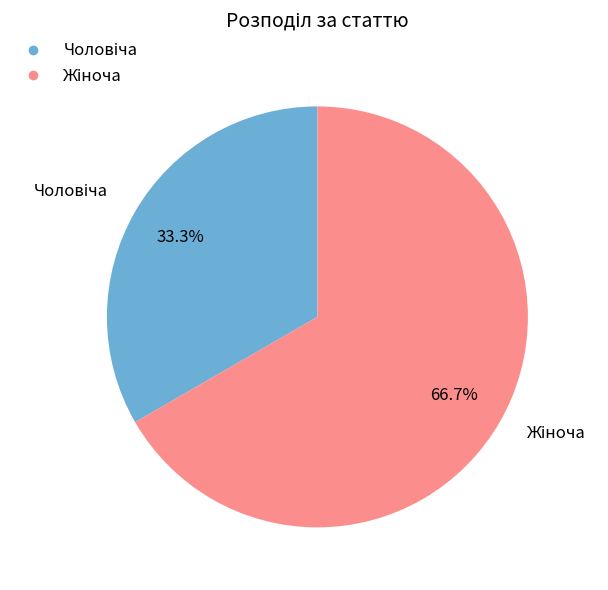

How many slices are in this pie chart?

2